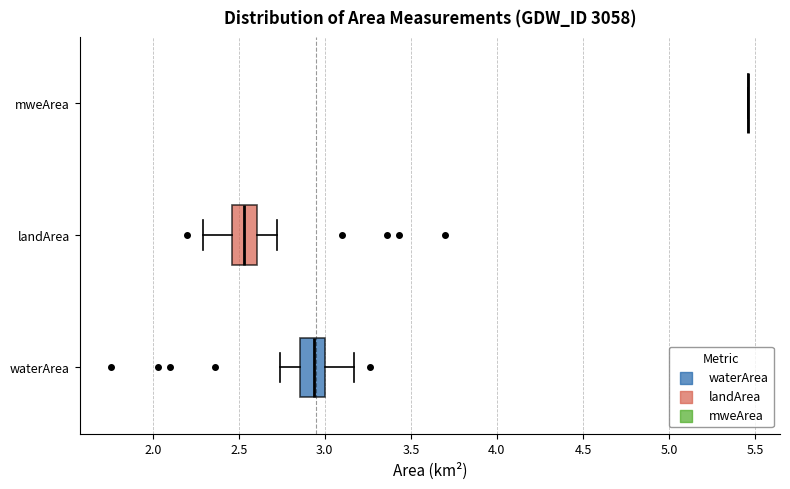

Reading bottom to top, transcribe this box plot: for each box, give where its median line is, the range the box spans, and where its two whiskers end, as read against the x-axis. The values are not printed on the chart, so give them approximately, as read against the axis.

waterArea: median 2.95, box 2.85 to 3.00, whiskers 2.75 to 3.15
landArea: median 2.55, box 2.45 to 2.60, whiskers 2.30 to 2.70
mweArea: box collapsed to a line at 5.45, whiskers 5.45 to 5.45